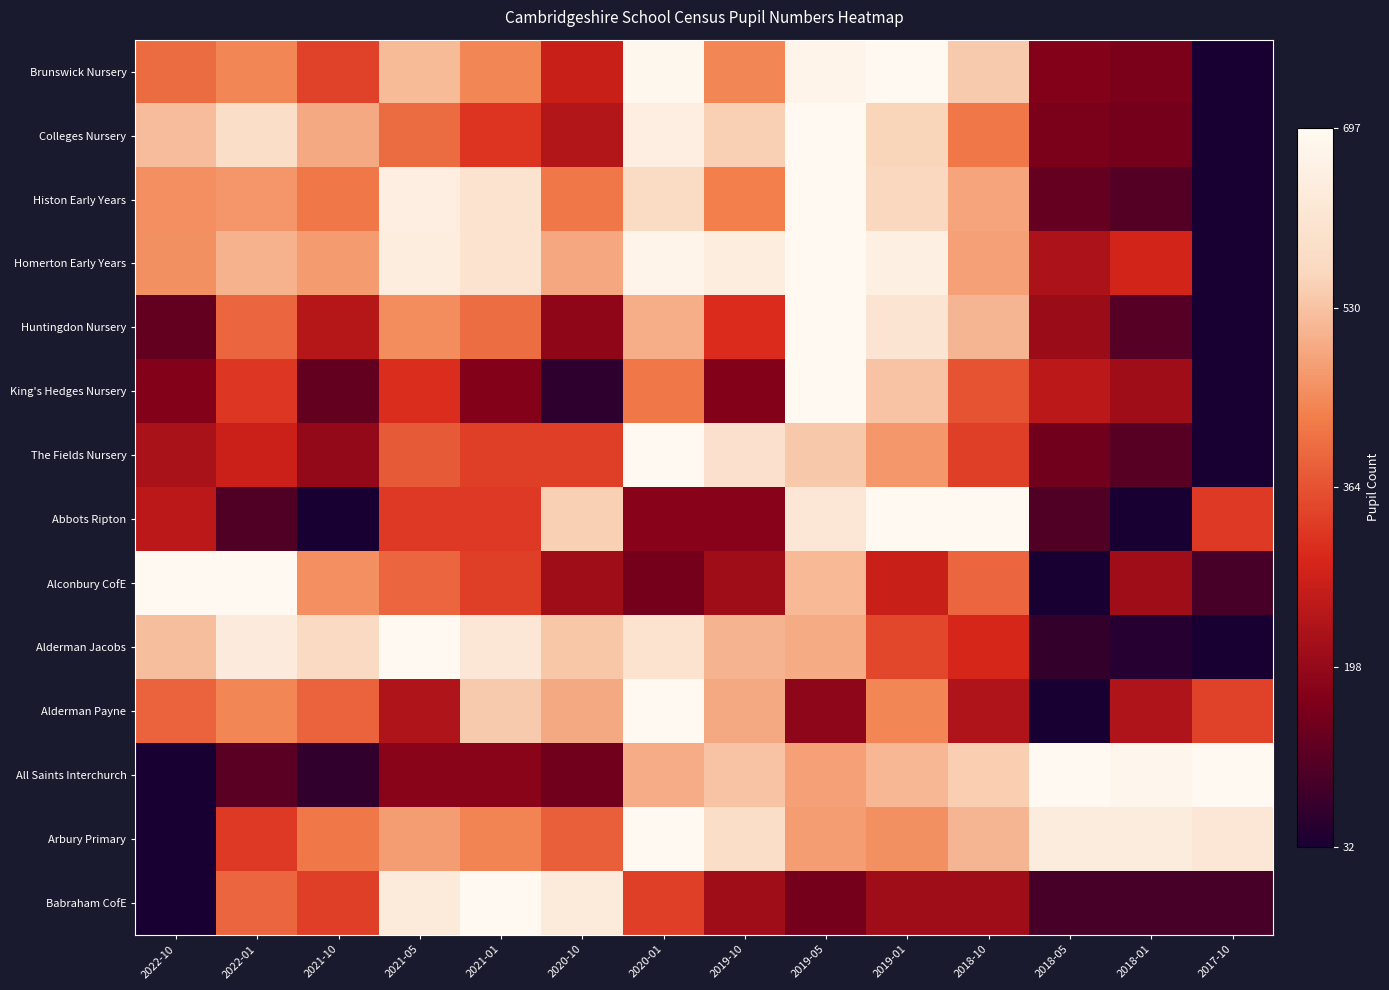

How many data points does each series have?

14